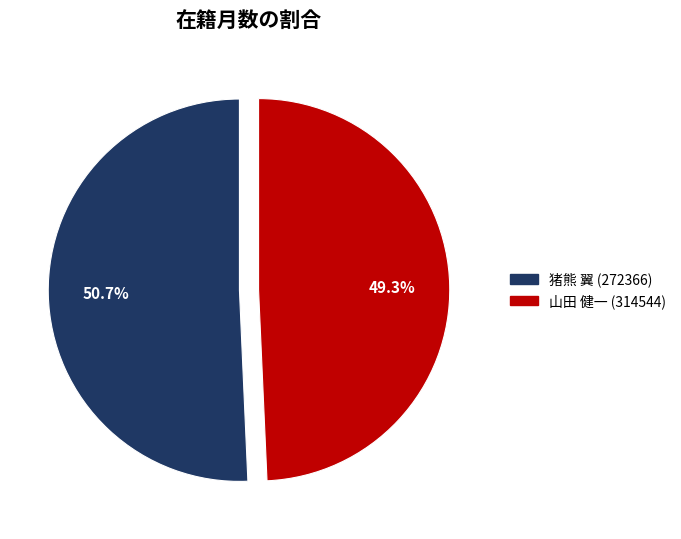

To the nearest percent, what is the average slice percentage?

50%